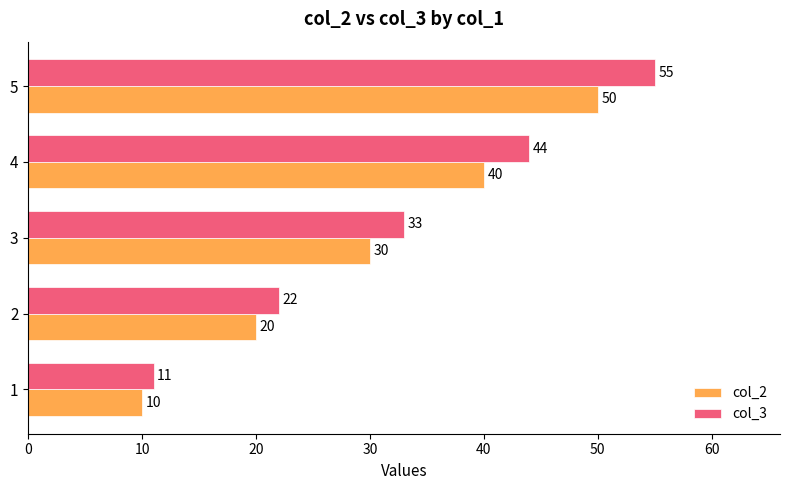

Which series has the largest total across all categories?

col_3